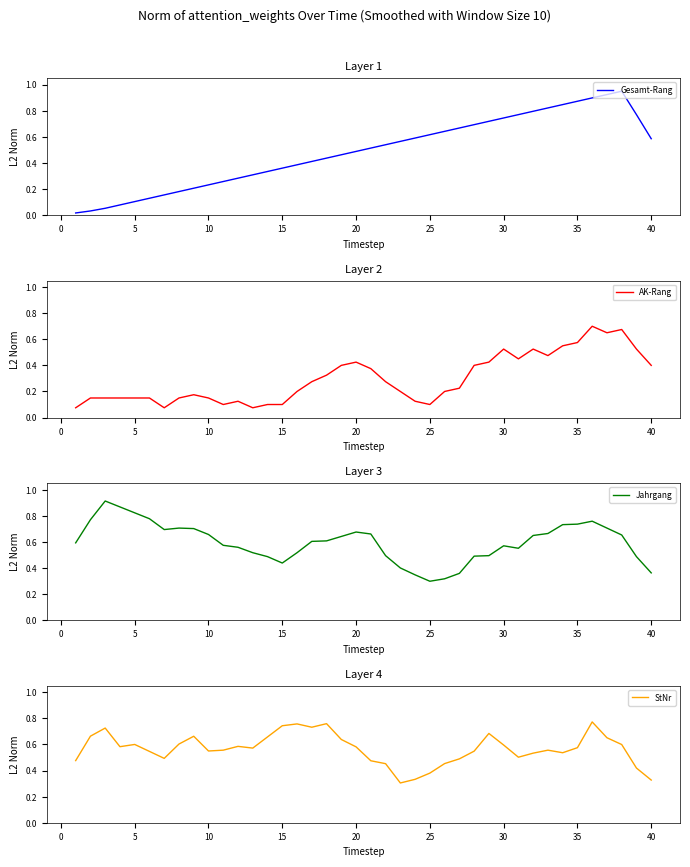

How many categories are shown in the chart?

40